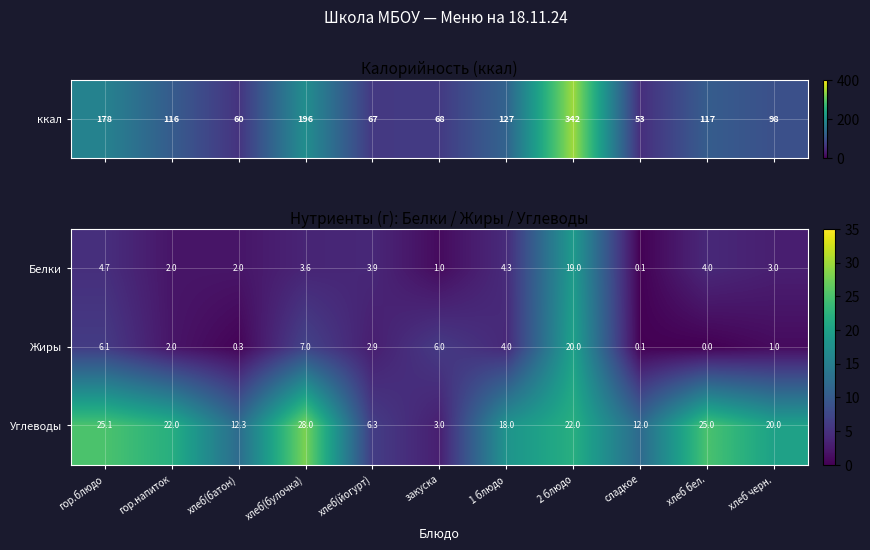

What is the sum of the Углеводы values at гор.напиток and сладкое?

34.0